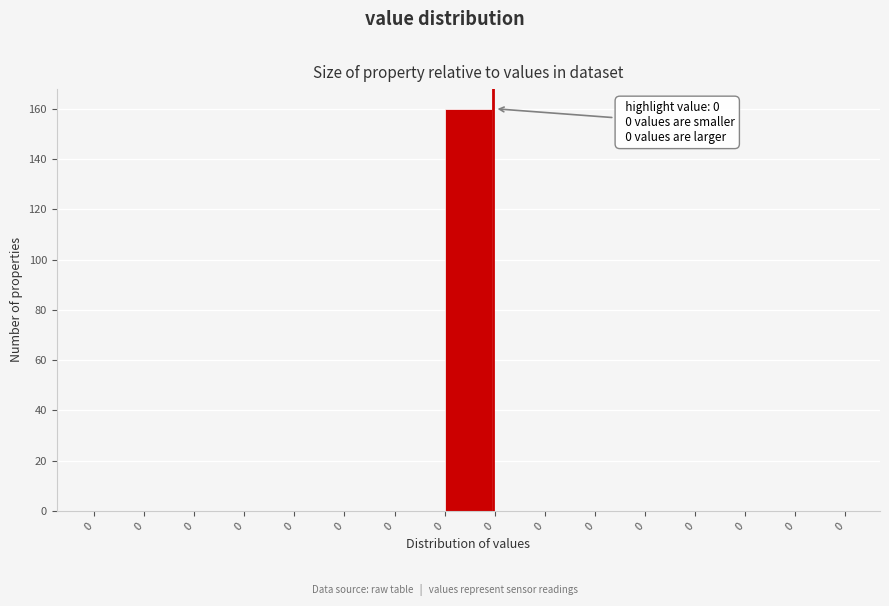

How many data points does each series have?

15